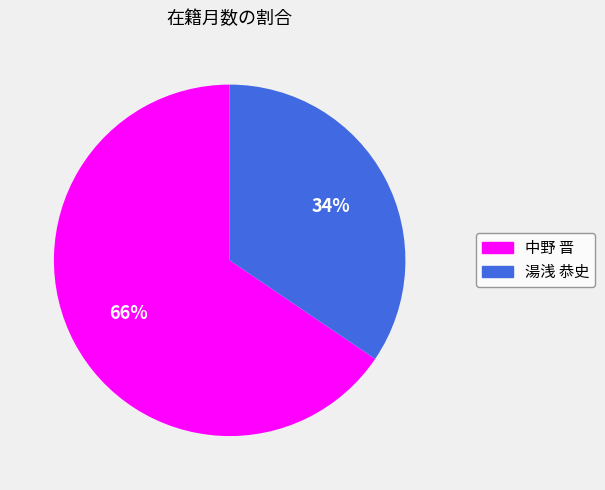

To the nearest percent, what is the average slice percentage?

50%